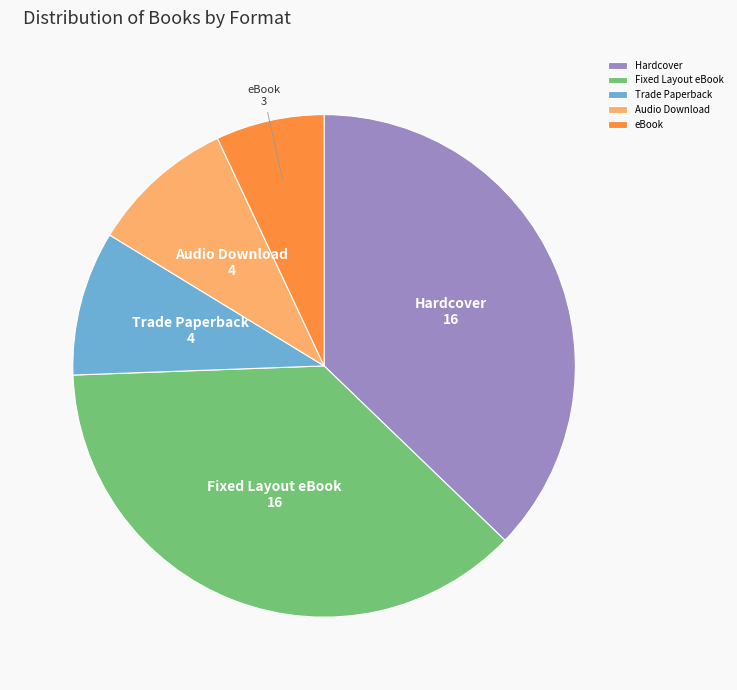

Is there a majority slice in this chart?

No